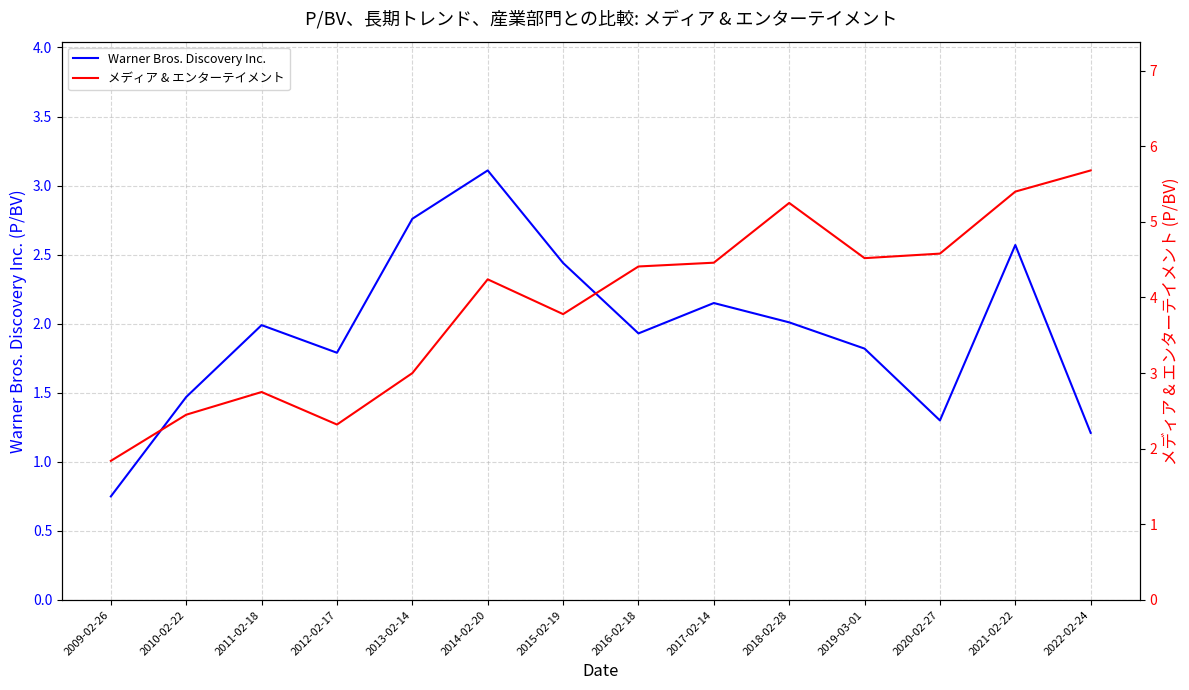

What is the average value of the メディア & エンターテイメント series?

3.9